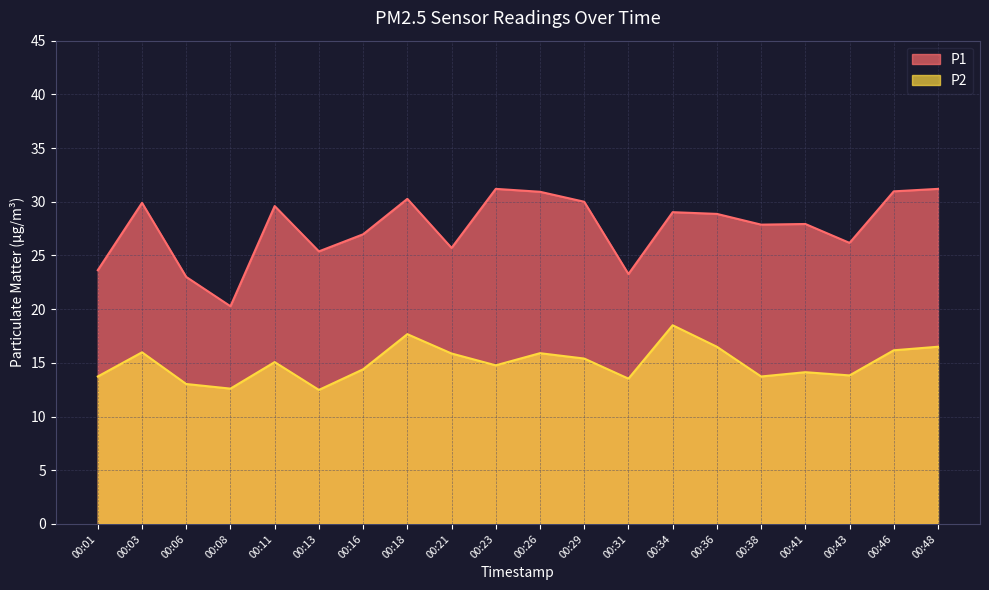

Which series has the widest spread of values?

P1